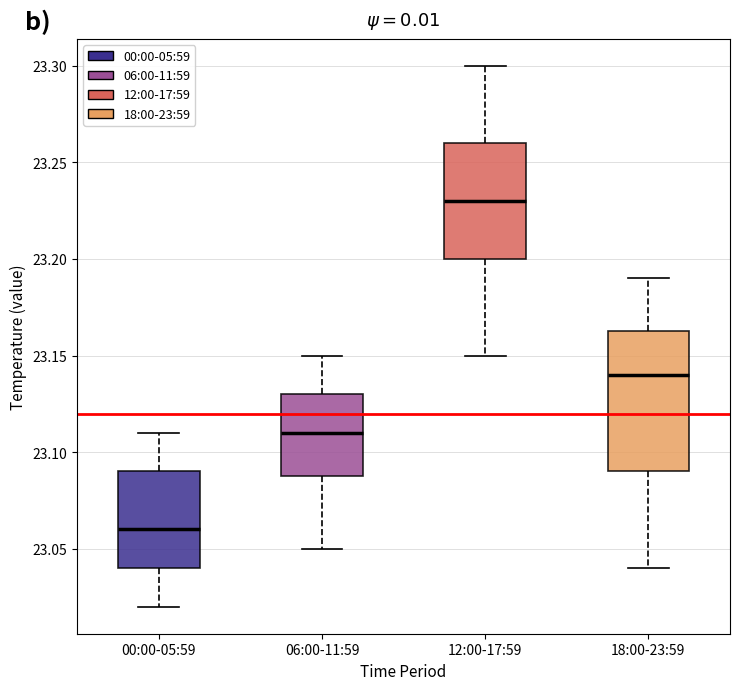

Which box's median line is the highest?

12:00-17:59